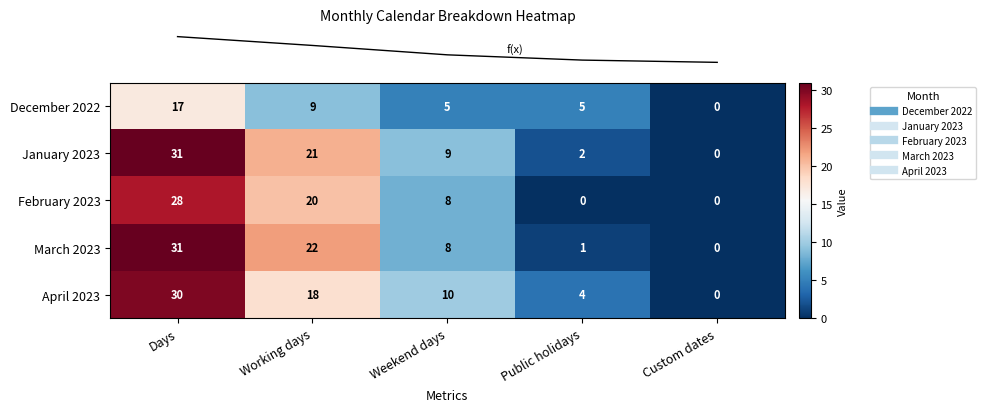

Between Weekend days and Custom dates, which series saw the biggest shift?

April 2023